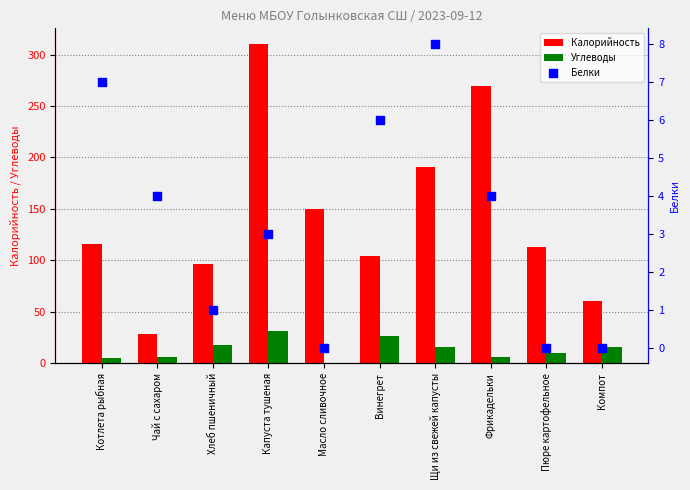

Which series has the largest total across all categories?

Калорийность